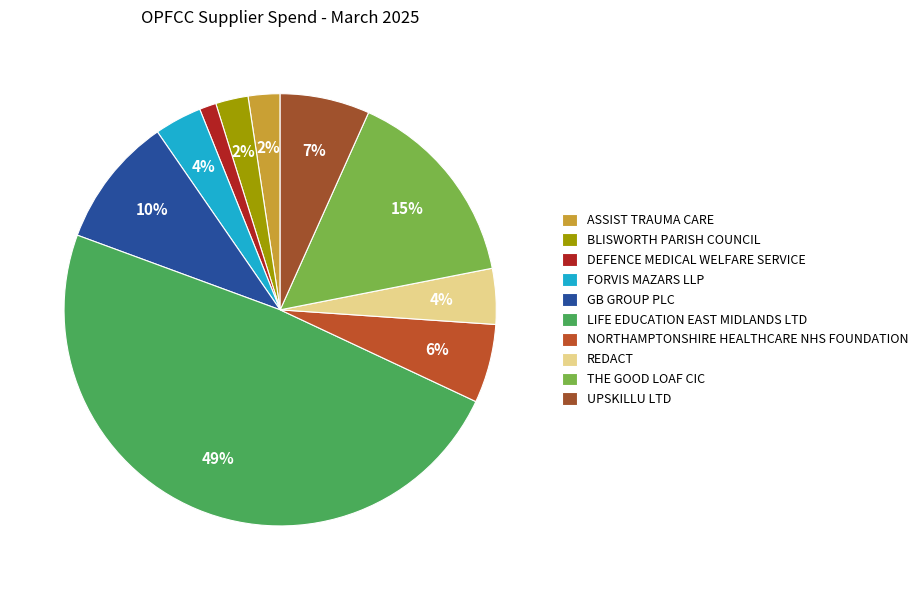

Between ASSIST TRAUMA CARE and BLISWORTH PARISH COUNCIL, which is larger?

BLISWORTH PARISH COUNCIL